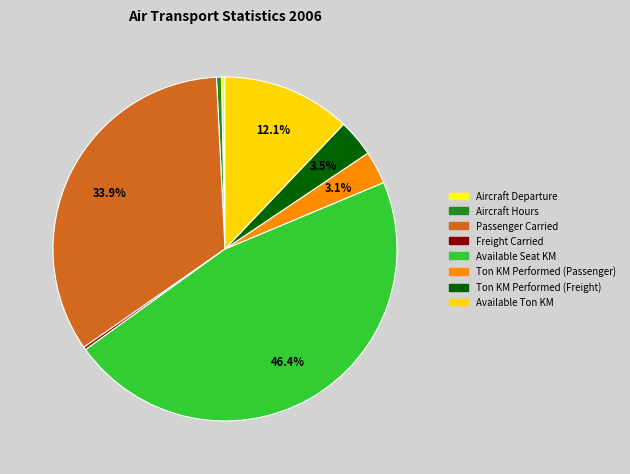

Rank the categories by value from highest to lowest.

Available Seat KM, Passenger Carried, Available Ton KM, Ton KM Performed (Freight), Ton KM Performed (Passenger), Aircraft Hours, Aircraft Departure, Freight Carried